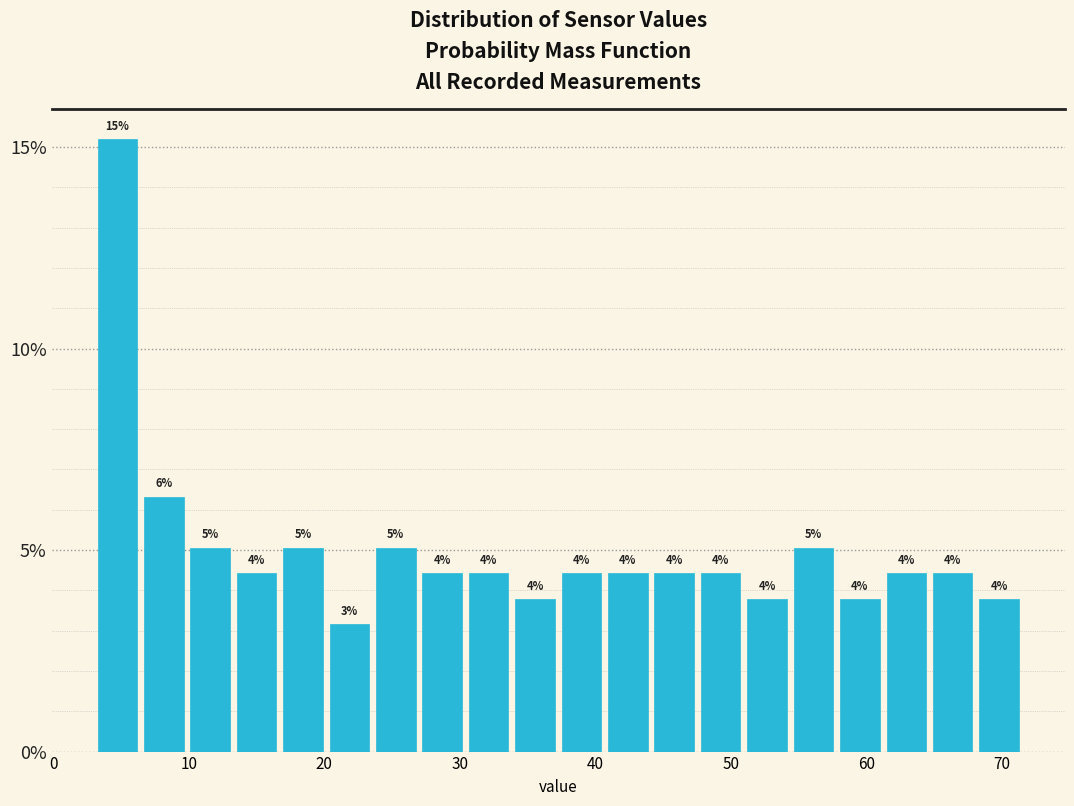

Read against the x-axis, roughly where is the centre of the tallest bar?

5